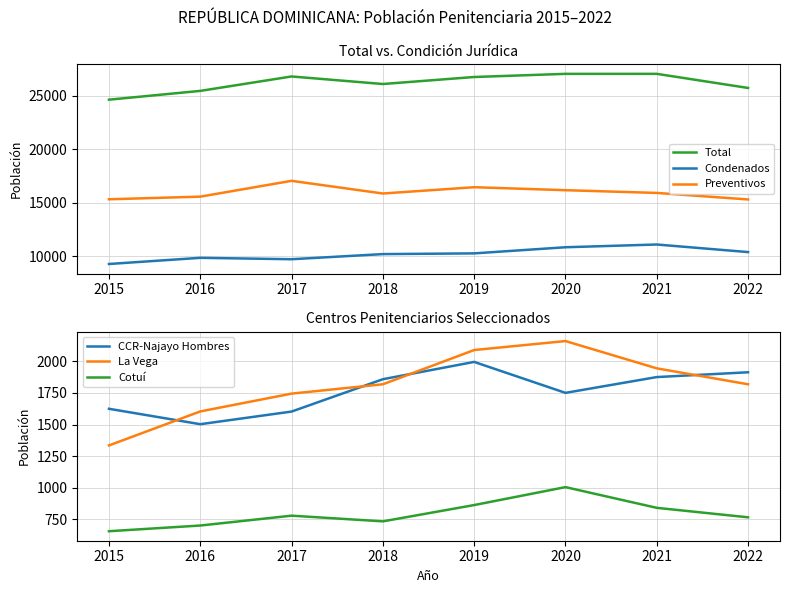

What are all the series names shown in the legend?

Total, Condenados, Preventivos, CCR-Najayo Hombres, La Vega, Cotuí